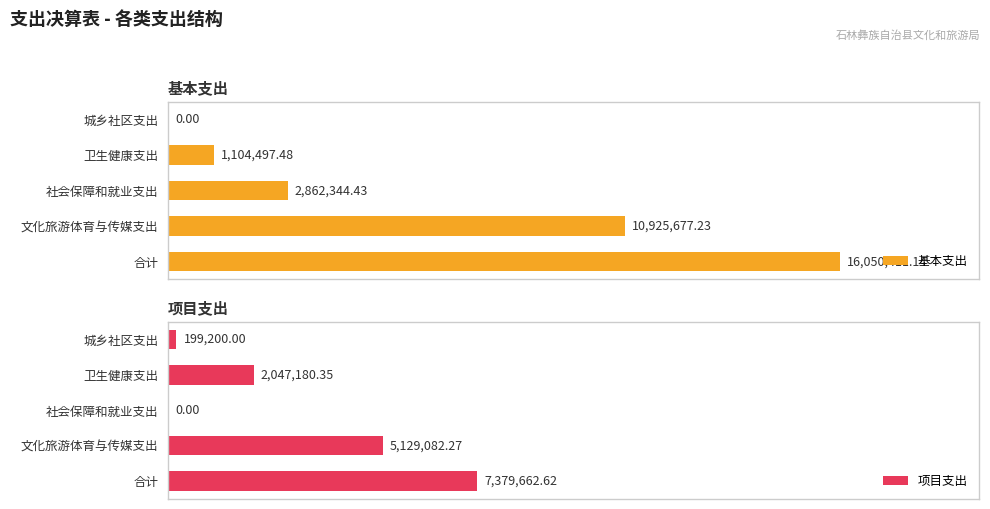

What is the difference between the maximum and second lowest values in the 基本支出 series?

14945913.7